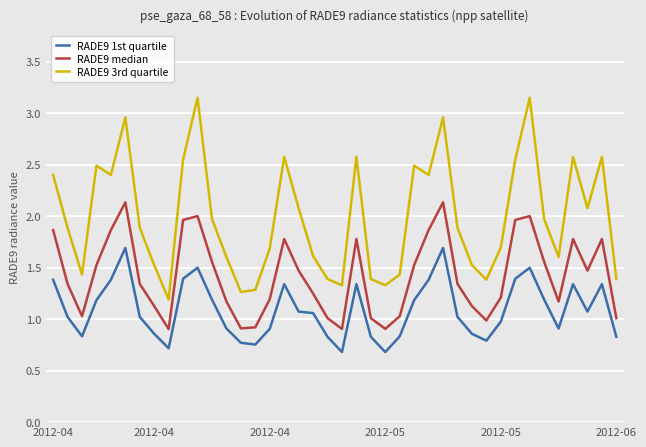

Which series has the largest range (max minus min)?

RADE9 3rd quartile